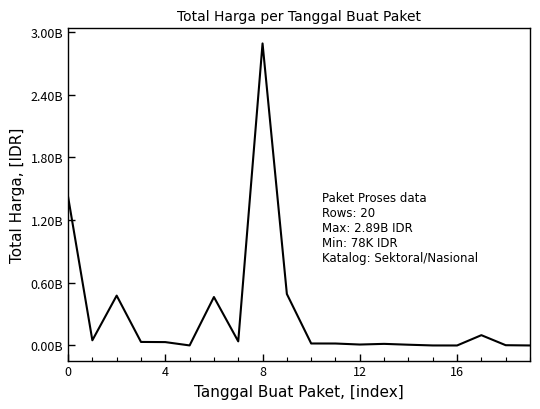

Does the chart display data point markers on the line(s)?

No